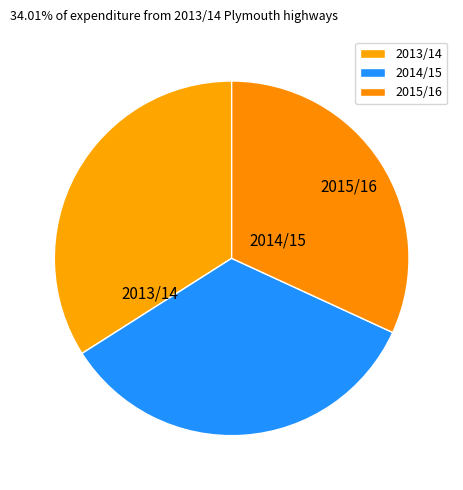

Which has a higher value, 2013/14 or 2015/16?

2013/14